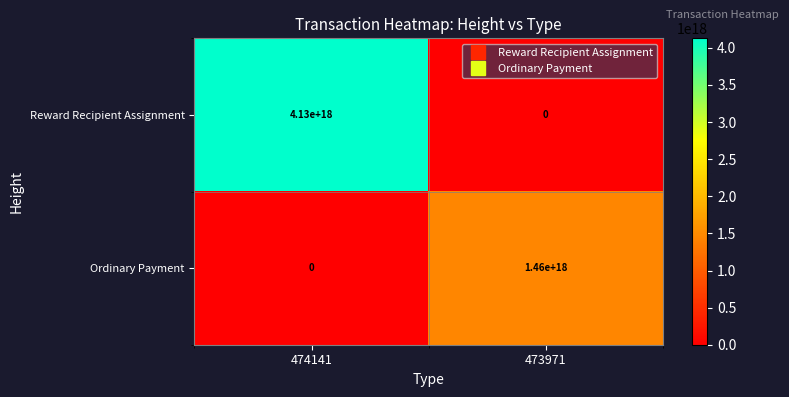

Is it true that Reward Recipient Assignment equals 6097656785673015296 at 474141?

False